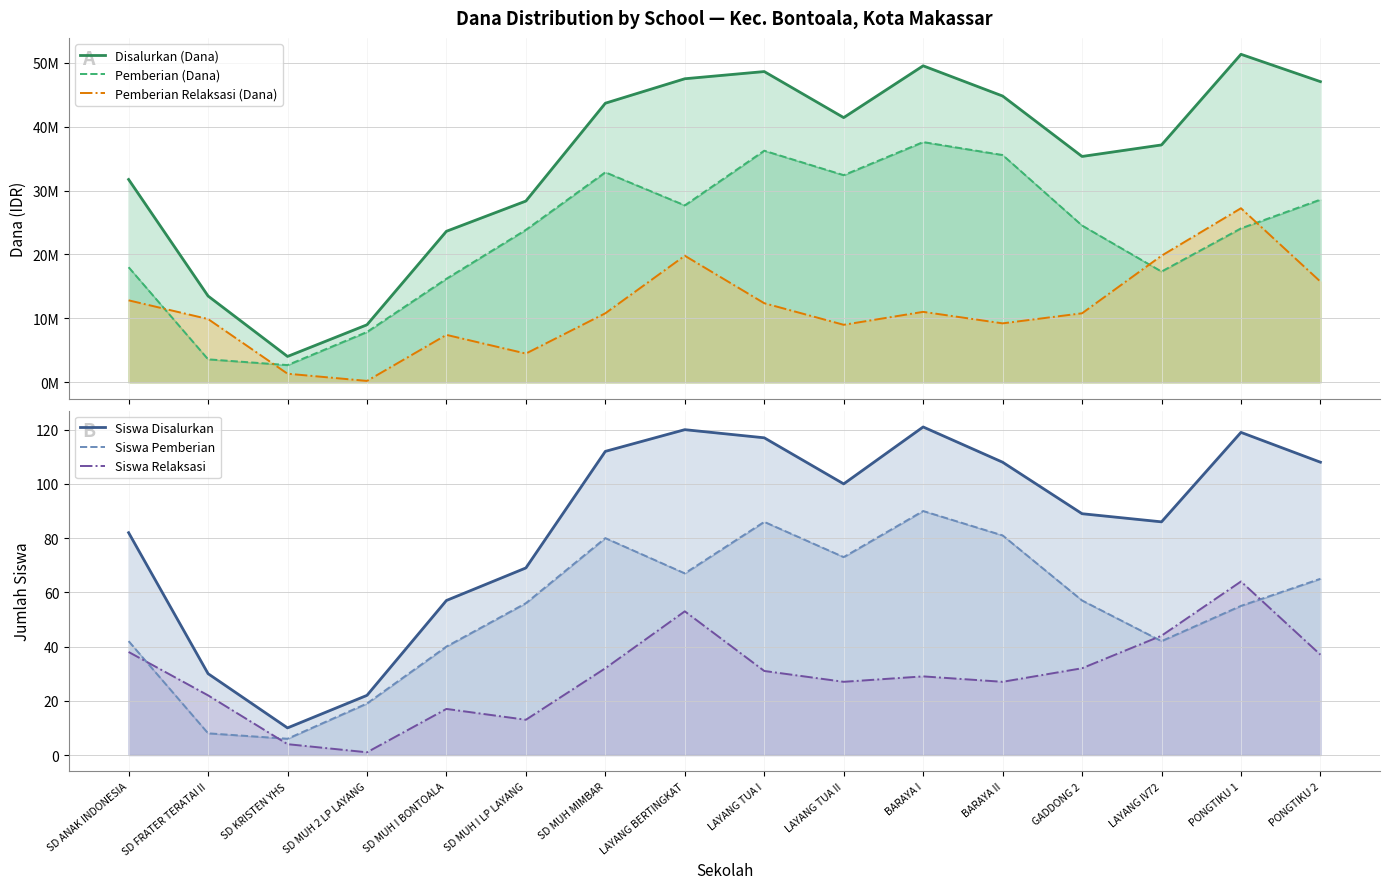

True or false: Disalurkan (Dana) has a value of 47475000 at LAYANG BERTINGKAT.

True